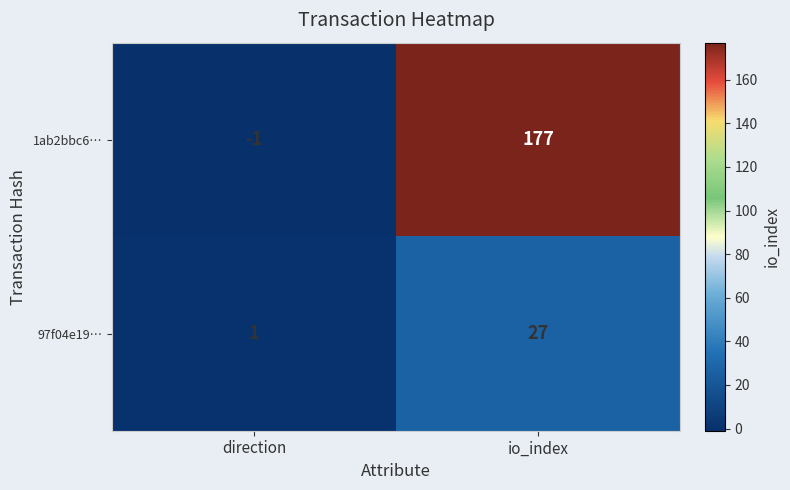

What is the difference between the maximum and minimum values in the 1ab2bbc6… series?

178